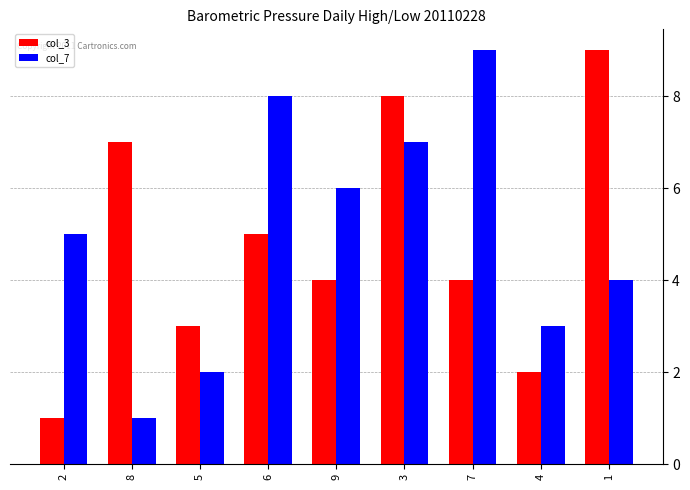

Which category has the lowest value in the col_3 series?

2